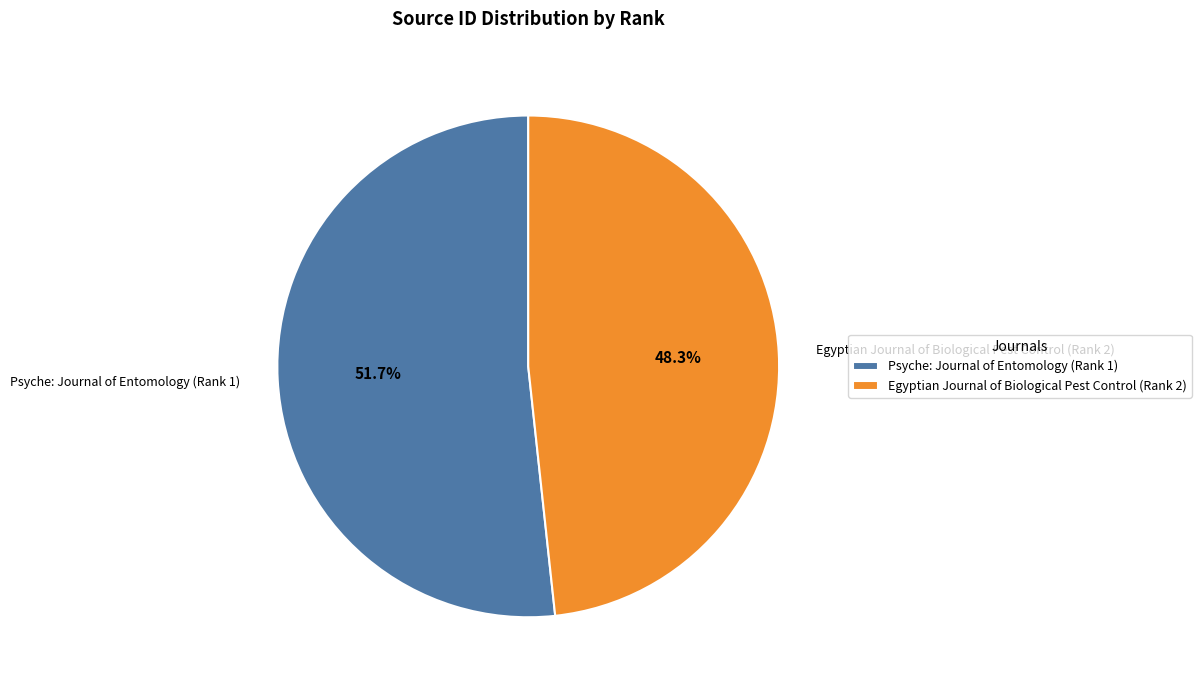

How many segments does this pie chart have?

2